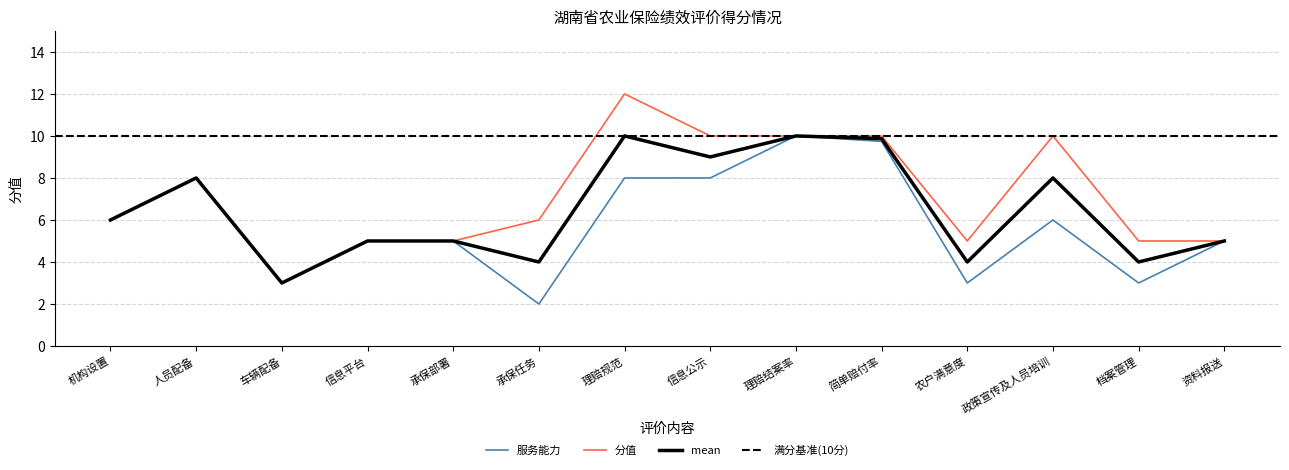

Rank the series by their average value, from highest to lowest.

分值, mean, 服务能力